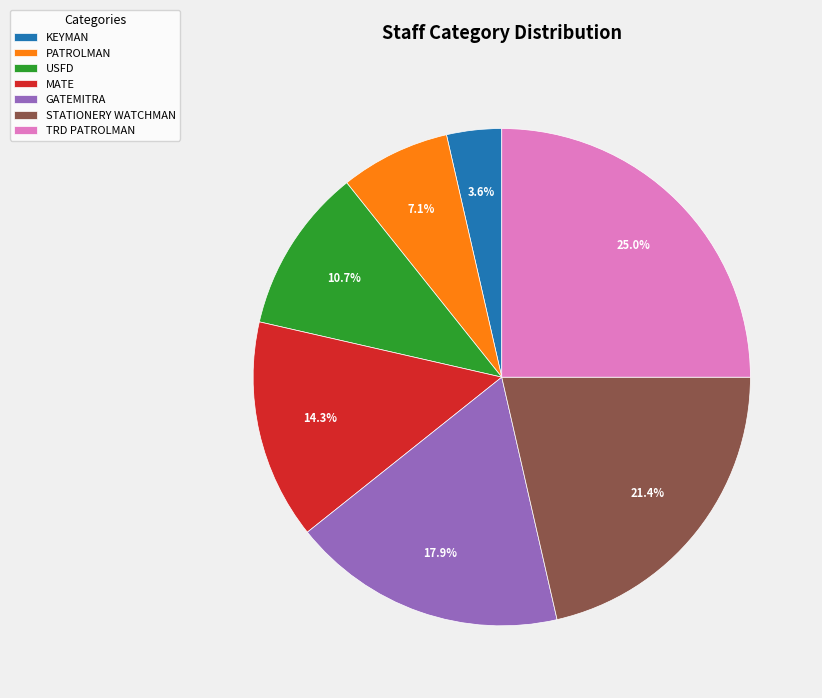

Combined, what portion of the pie is GATEMITRA and PATROLMAN?

25.0%